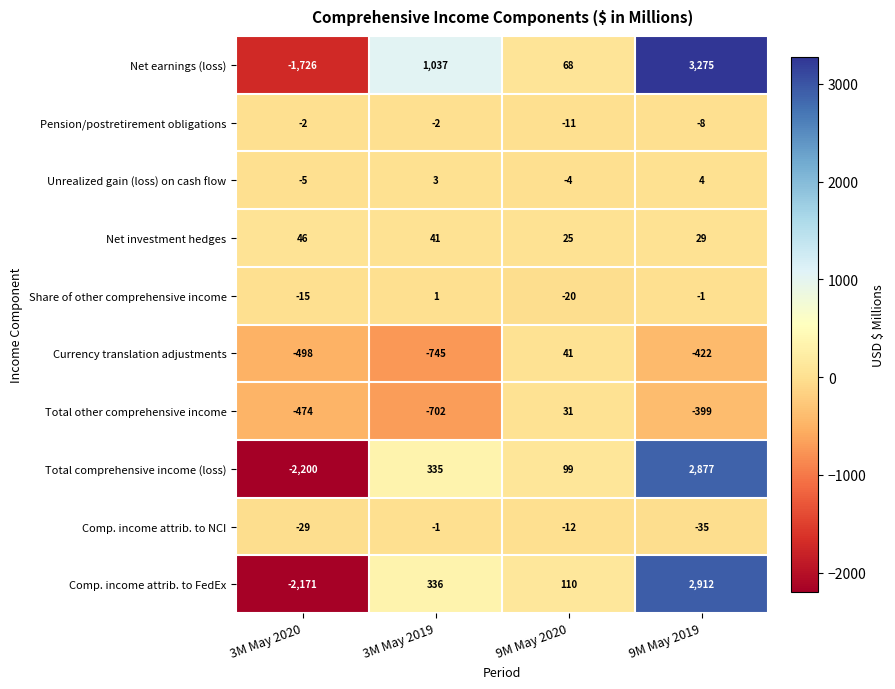

What is the smallest value displayed?

-2200